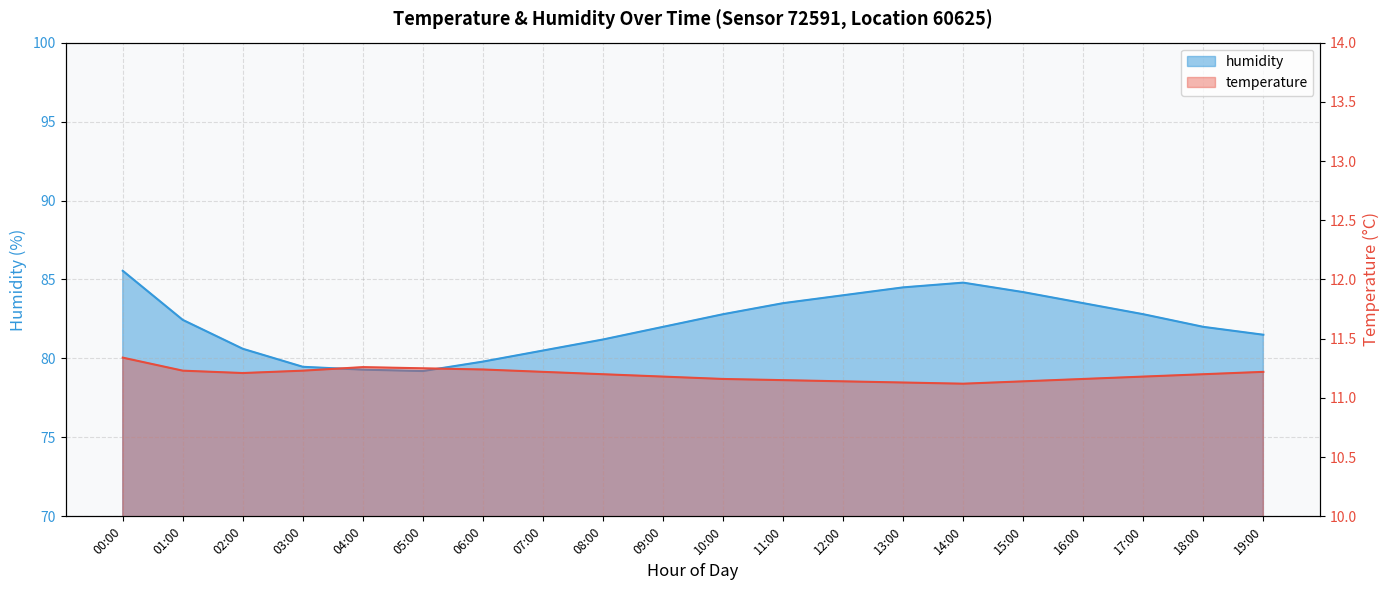

How many temperature values are between 11 and 12?

20